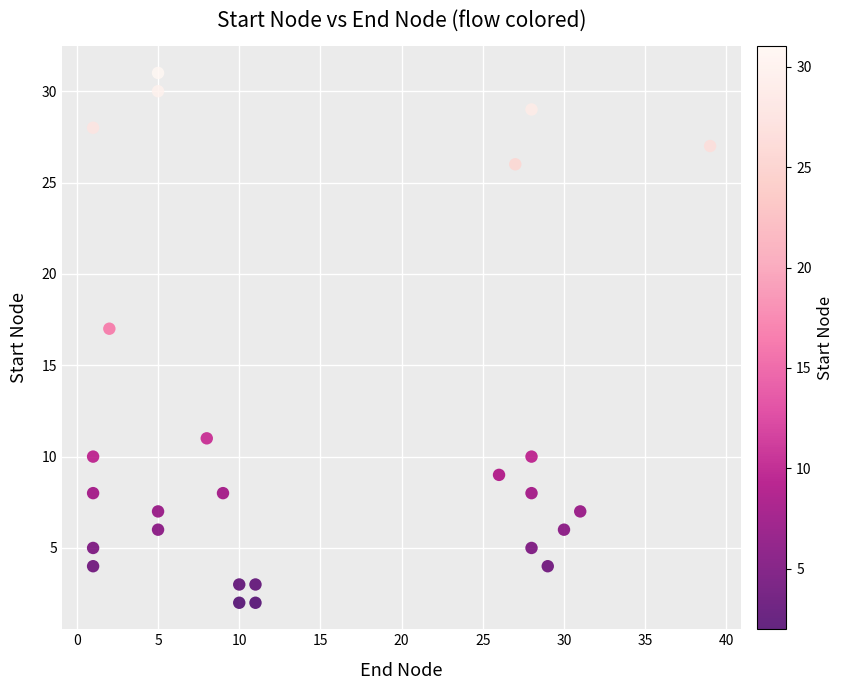

What Y value in the scatter plot is closest to 16?

17